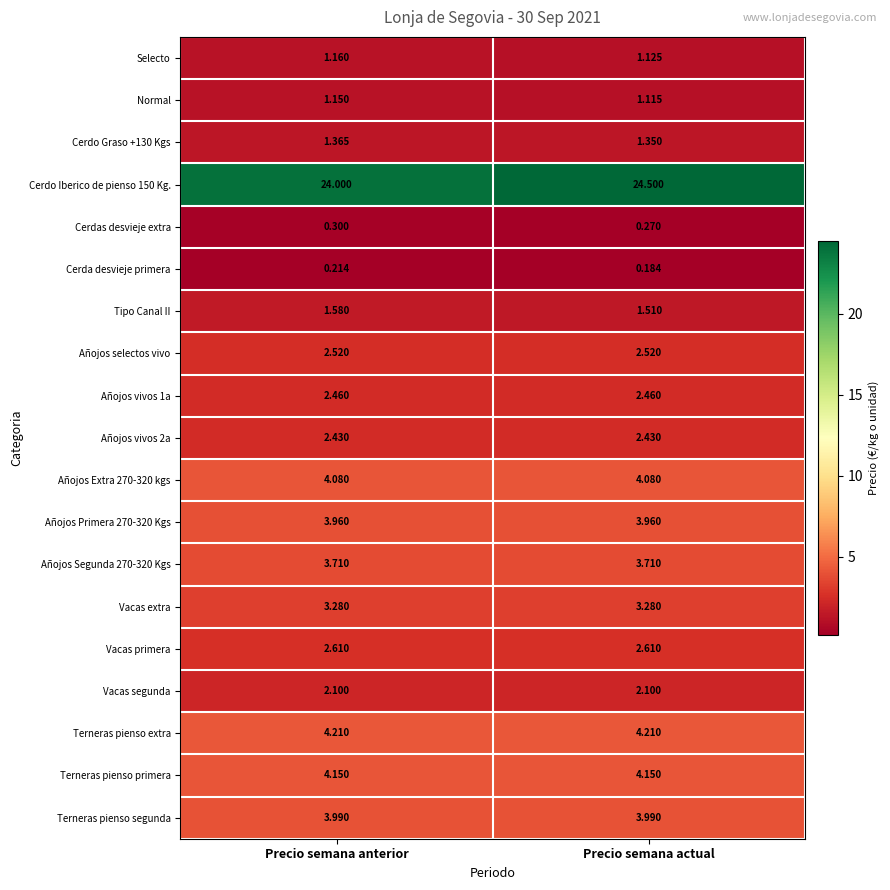

Is the value of Vacas primera at Precio semana anterior greater than the value of Cerdo Iberico de pienso 150 Kg. at Precio semana anterior?

No